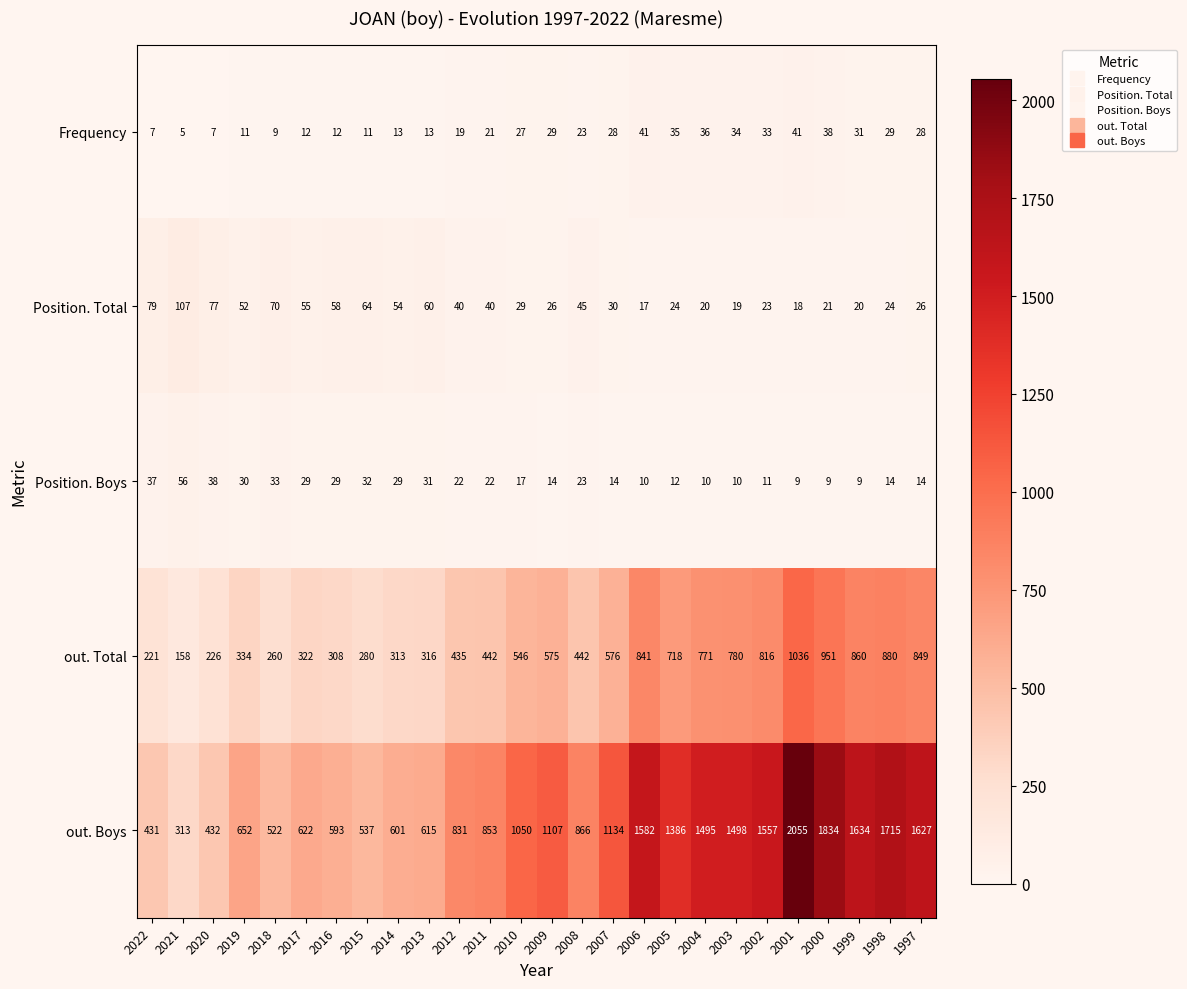

The out. Total series shows 1036 at 2001. True or false?

True